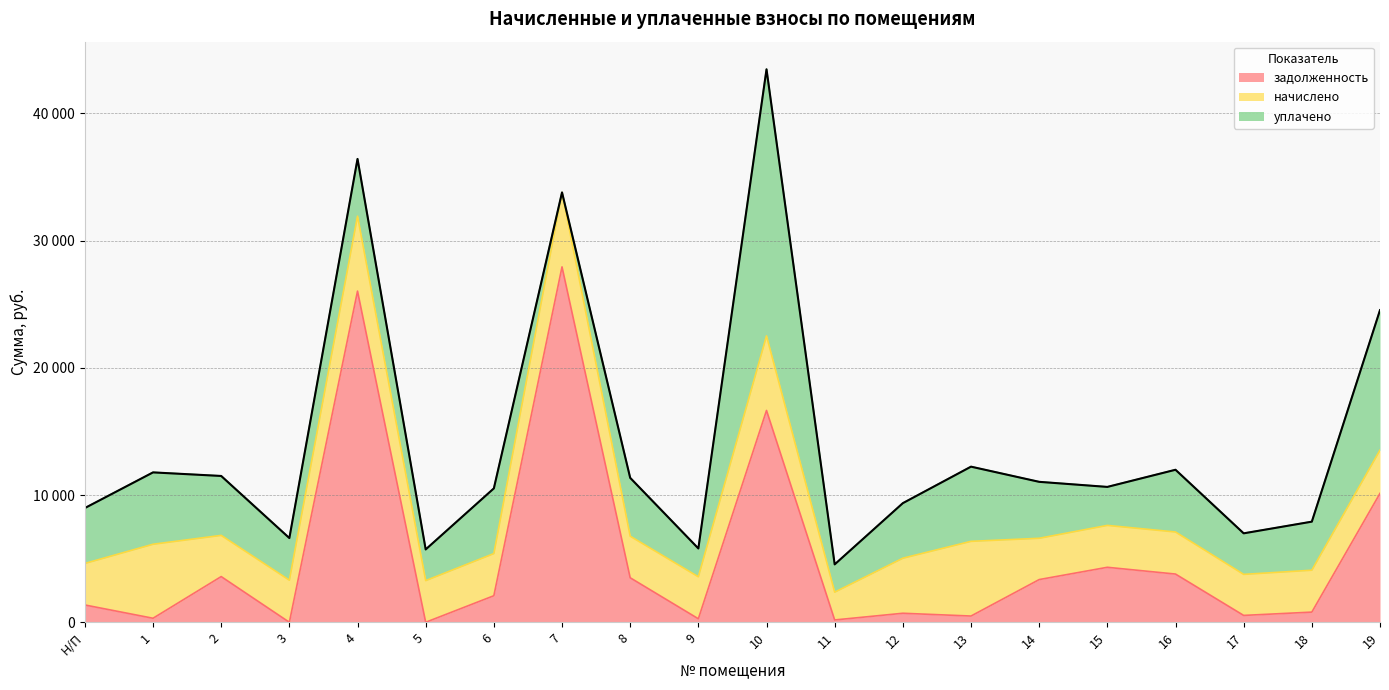

Between which two adjacent categories do уплачено and начислено first intersect?

Н/П and 1